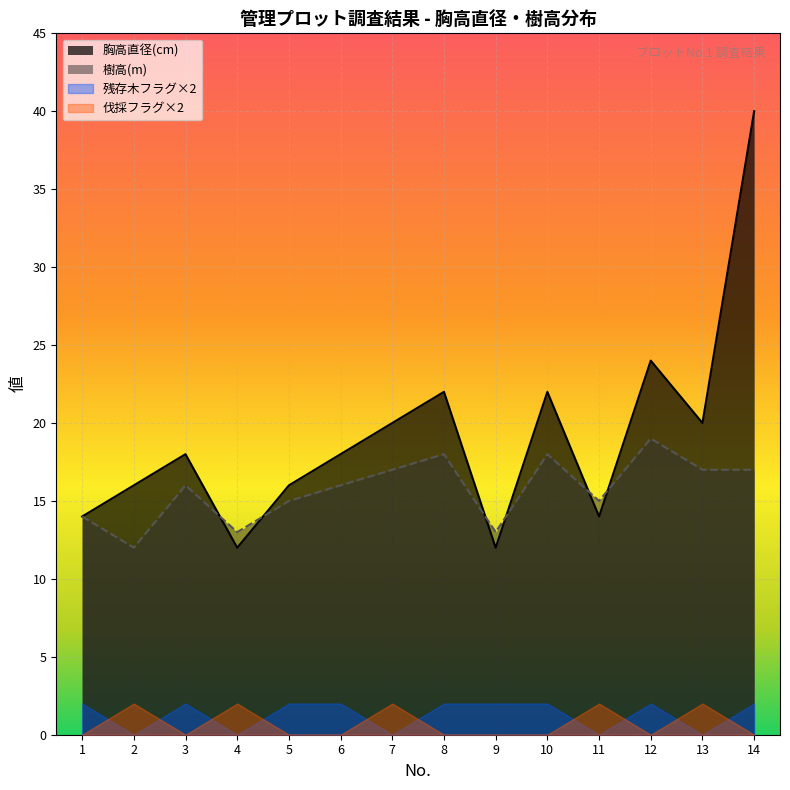

At which category does 胸高直径(cm) reach its first local peak?

3